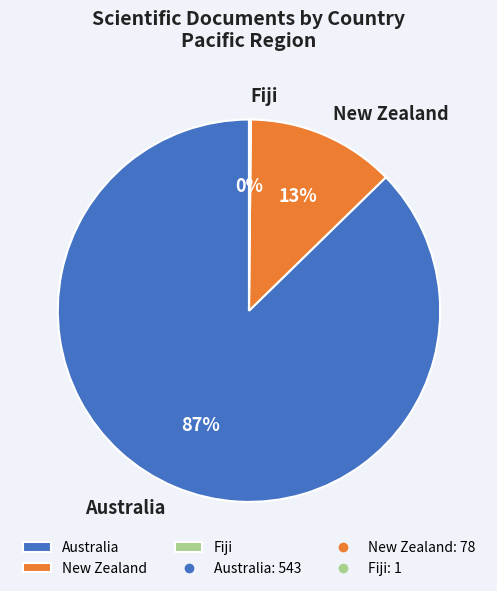

True or false: New Zealand accounts for 13% of the total.

True